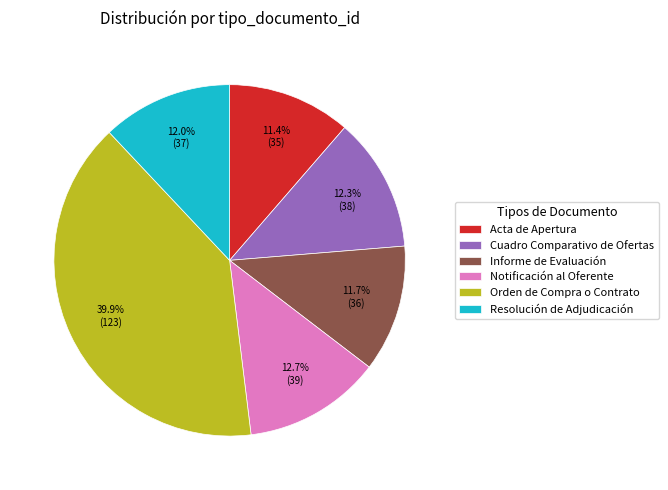

True or false: Informe de Evaluación accounts for 1% of the total.

False